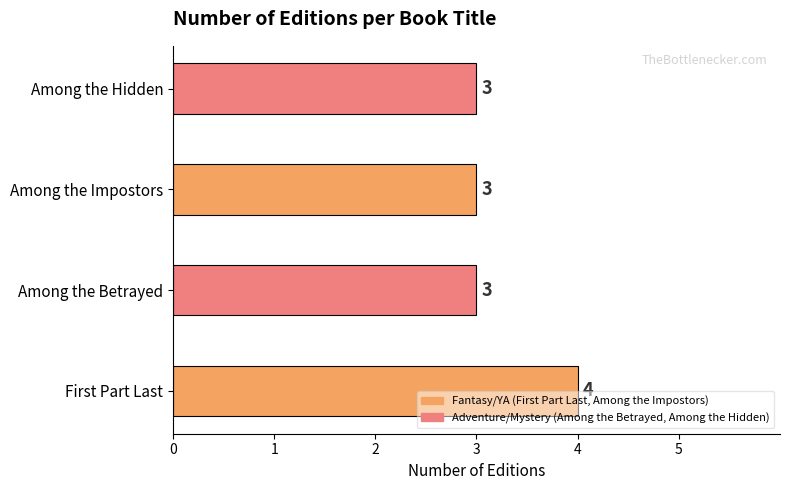

Rank the categories by value from lowest to highest.

Among the Betrayed, Among the Impostors, Among the Hidden, First Part Last